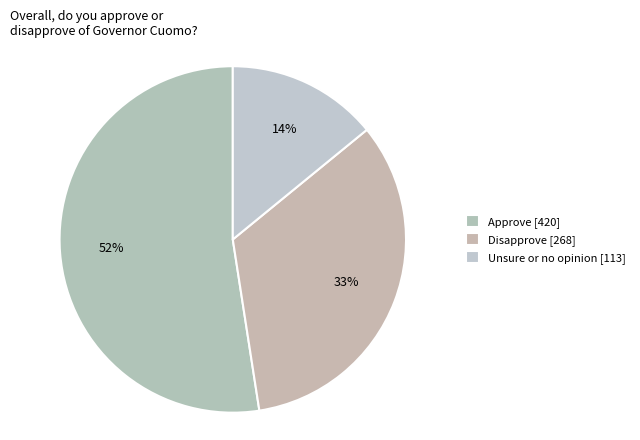

Which slice is the smallest?

Unsure or no opinion [113]